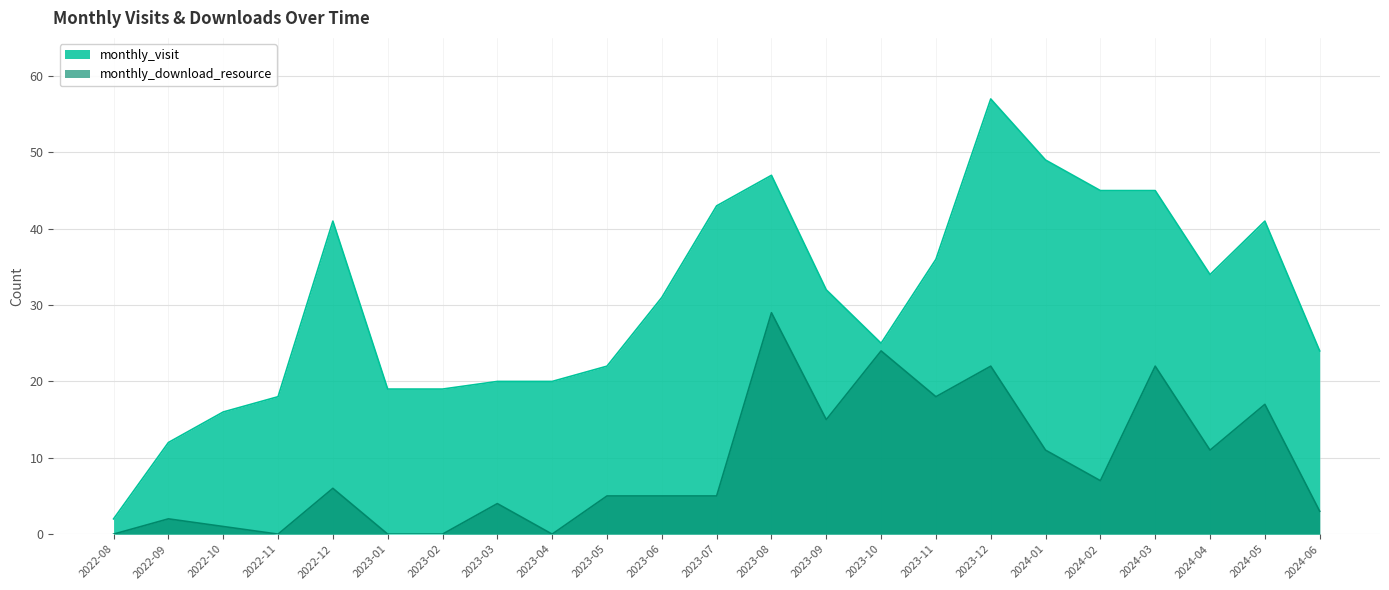

At which label is monthly_download_resource closest to 14?

2023-09